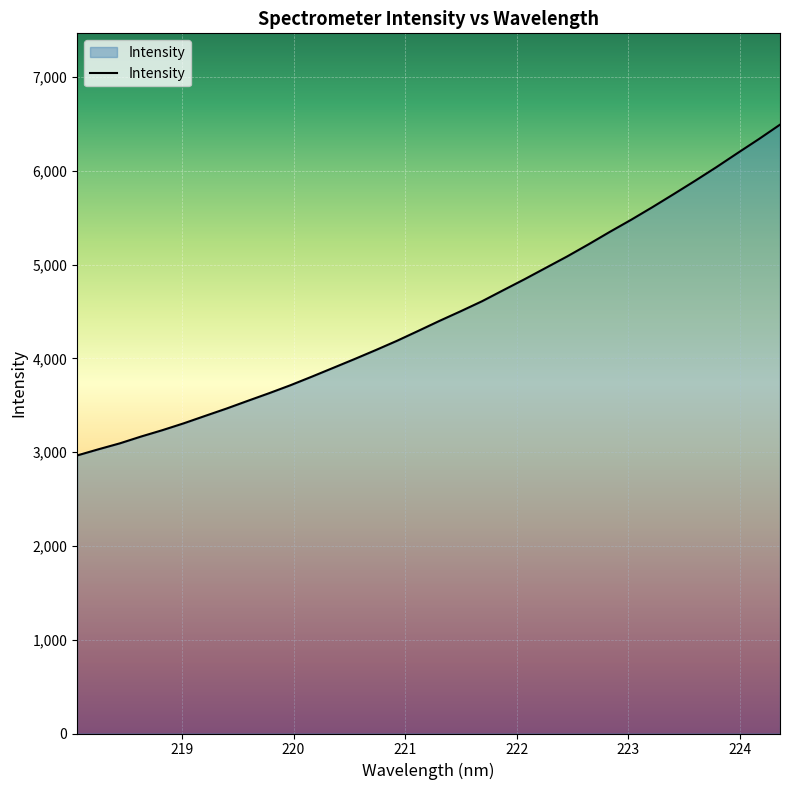

What is the maximum value shown in the chart?

6491.8